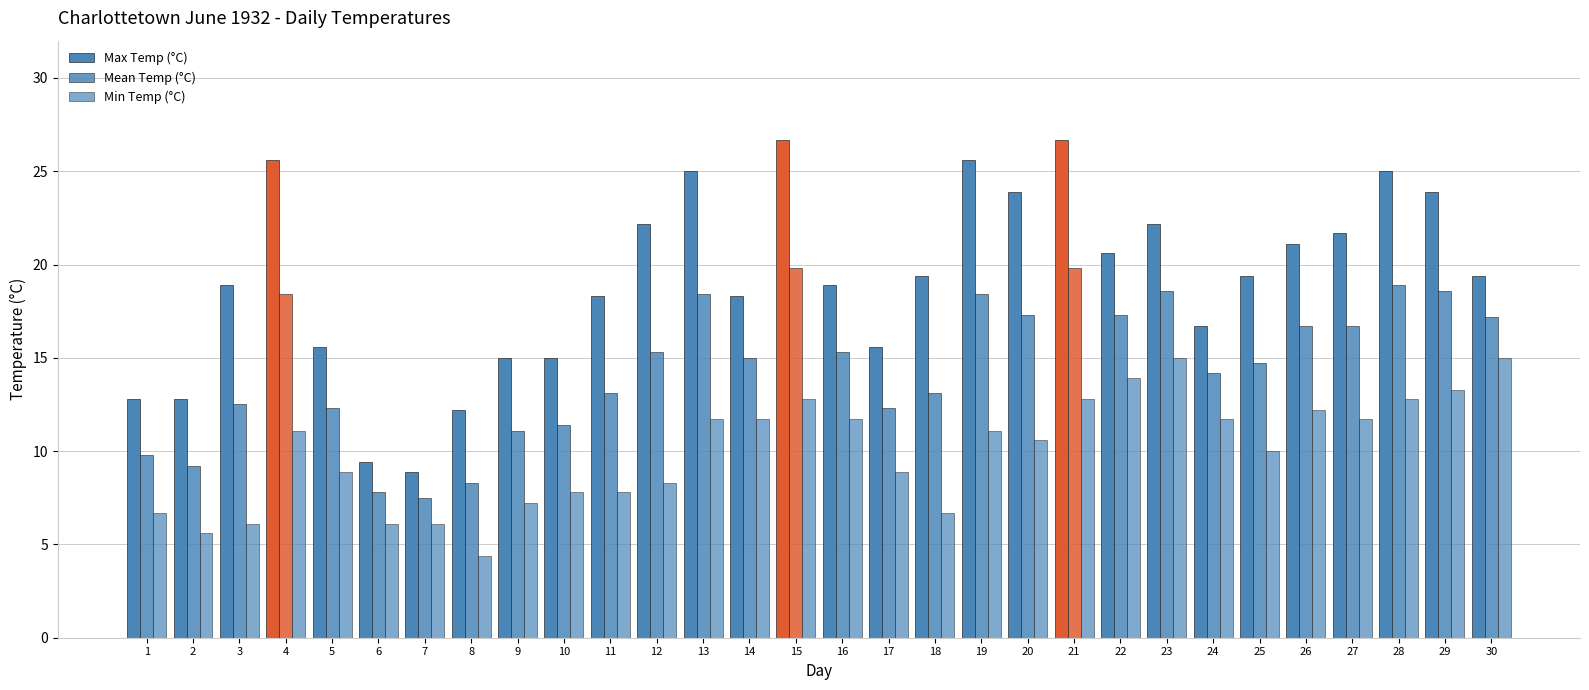

Rank the series by their maximum value, from lowest to highest.

Min Temp (°C), Mean Temp (°C), Max Temp (°C)